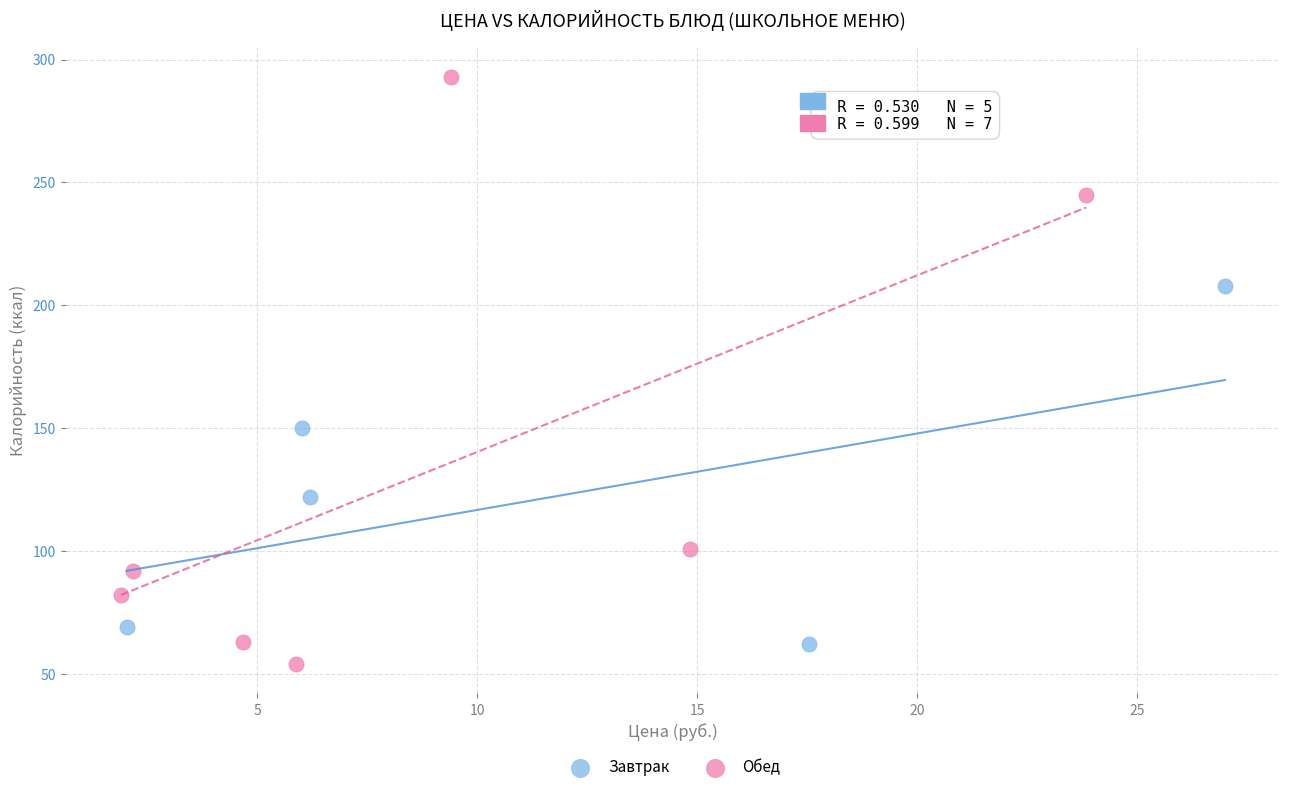

Which series reaches the minimum Y coordinate?

Обед